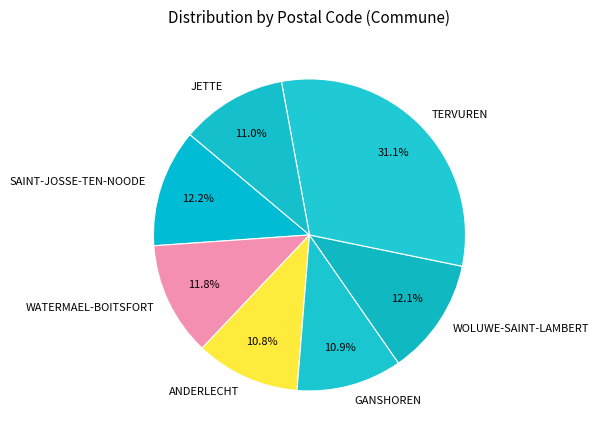

How much of the chart is everything except GANSHOREN?

89.1%